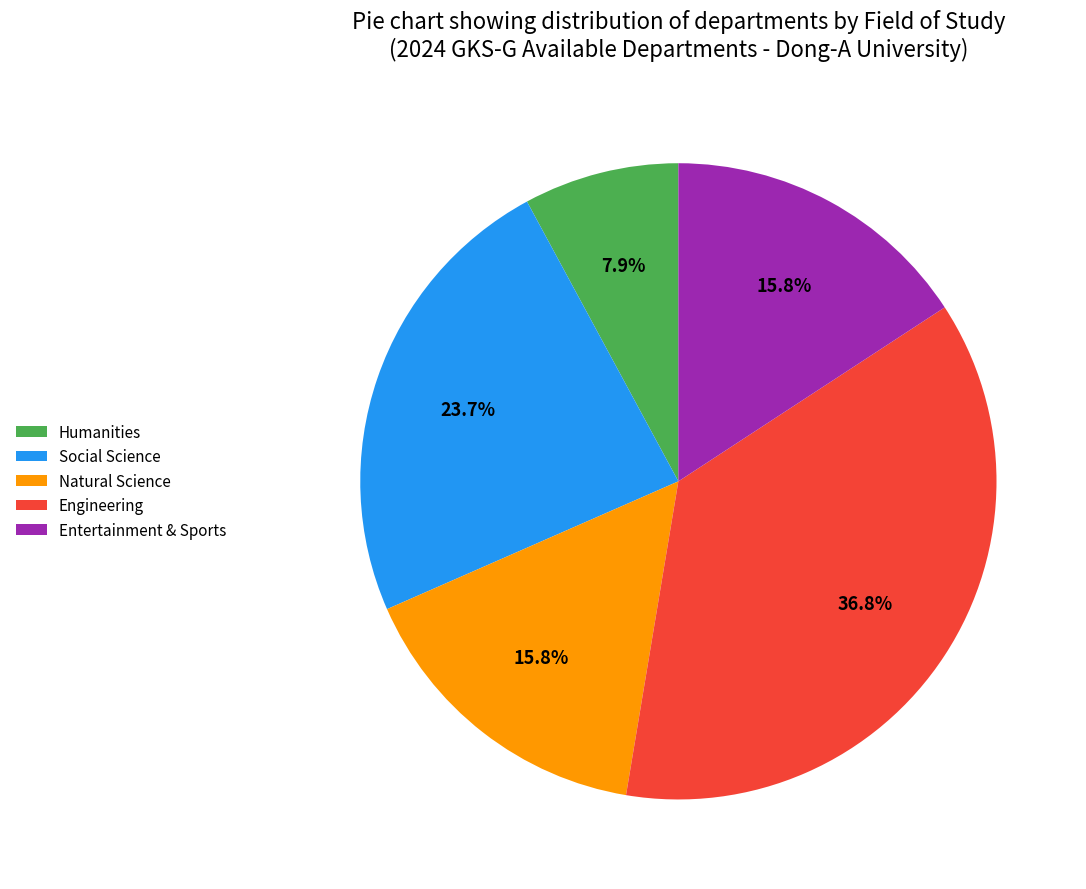

What is the largest slice in the pie chart?

Engineering